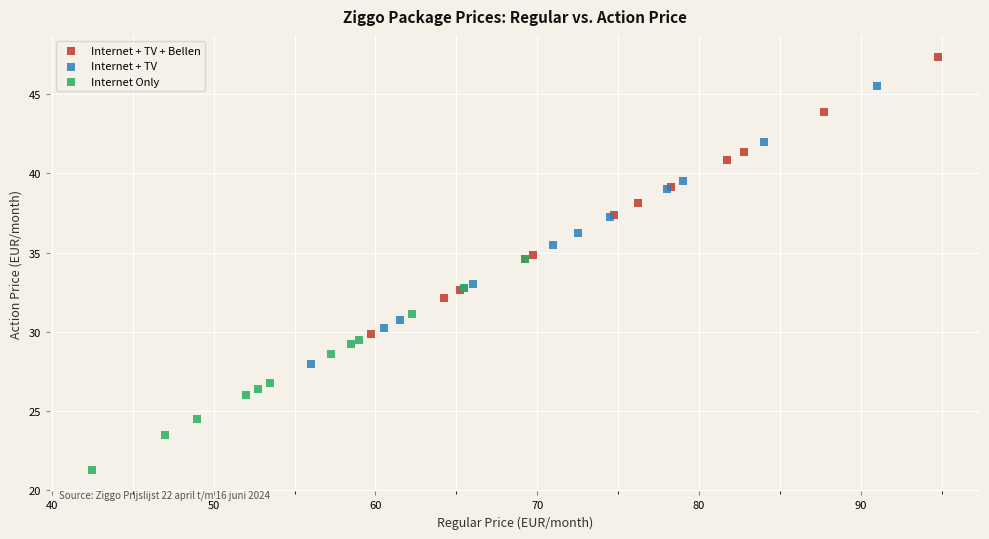

What are all the series names shown in the legend?

Internet + TV + Bellen, Internet + TV, Internet Only